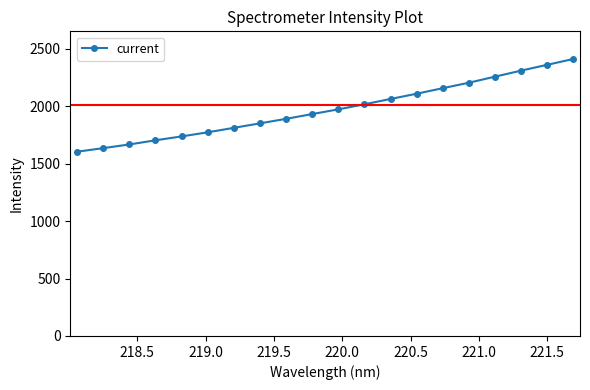

Reading left to right, list all the values displayed in this chart.

1604.6	1635.5	1667.7	1703.9	1737.7	1773.5	1812.3	1851.4	1890.8	1932.3	1973.2	2017.3	2063.7	2109.2	2157.5	2205.1	2257.9	2310.3	2361.0	2411.5